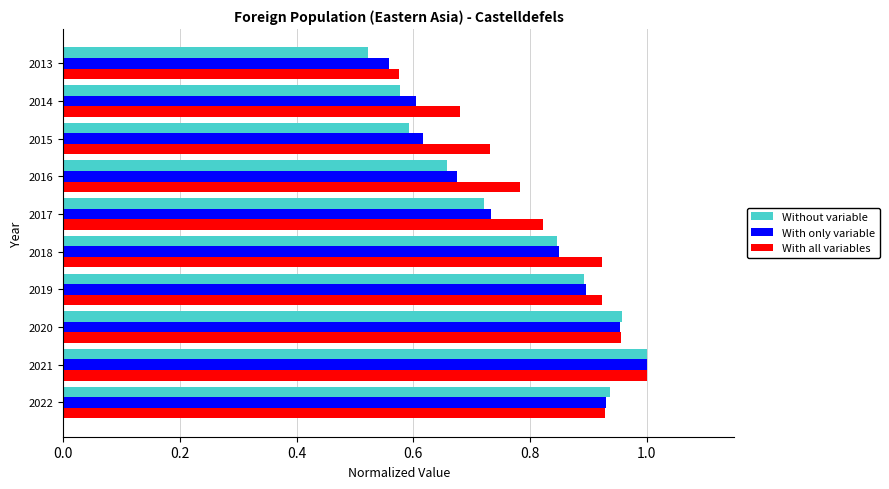

What is the difference between the maximum and minimum values in the With only variable series?

0.4